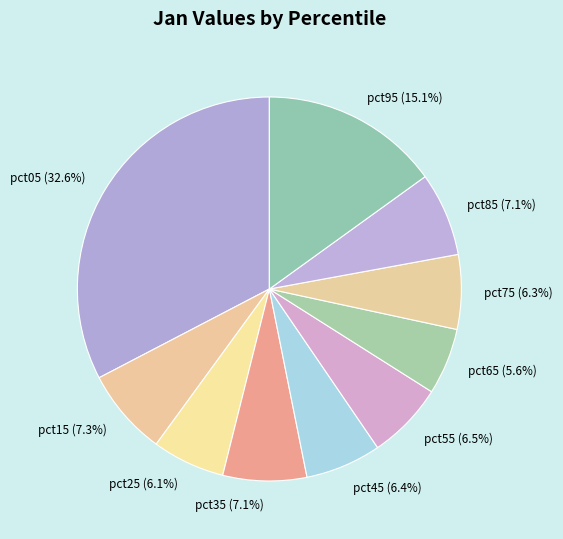

Is there a majority slice in this chart?

No